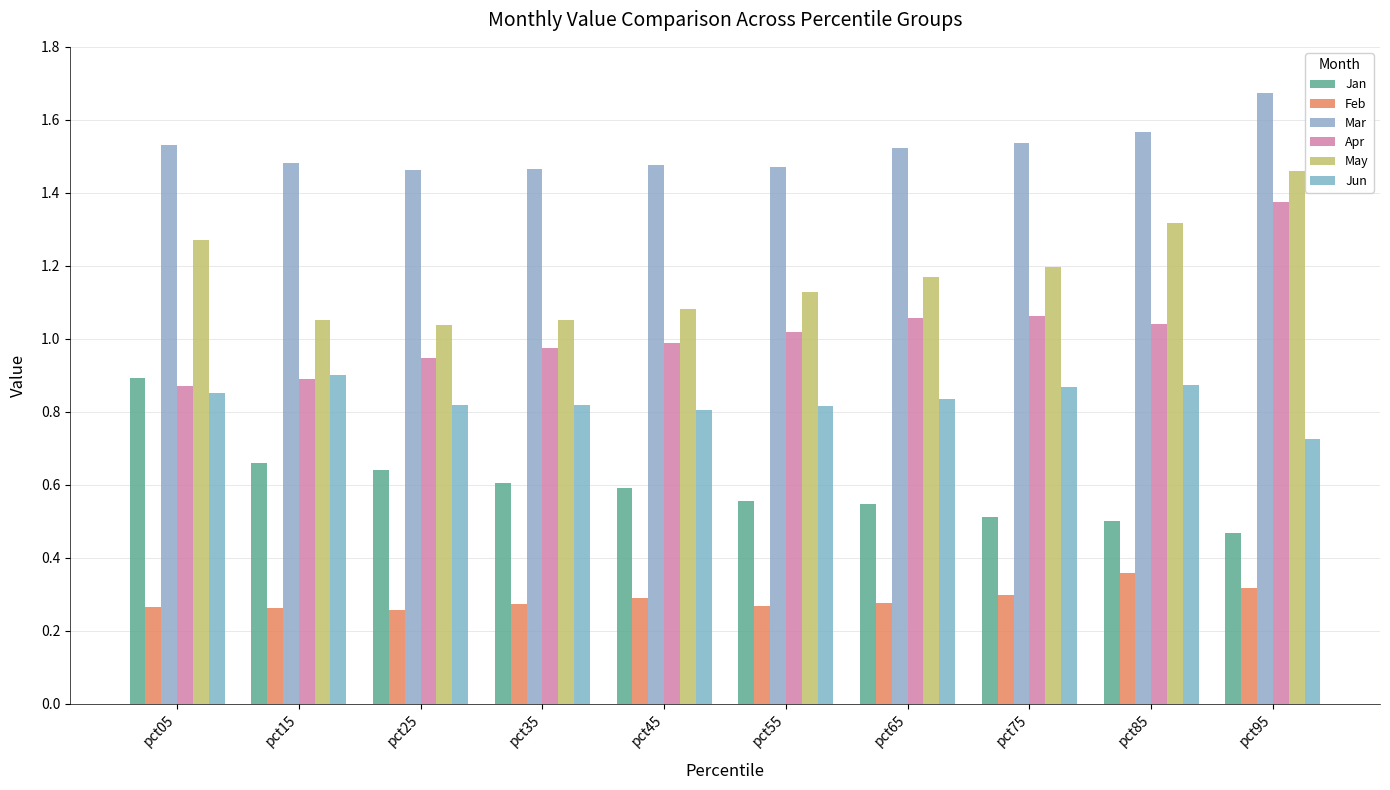

What is the value of the Feb bar at the 3rd from the left?

0.3